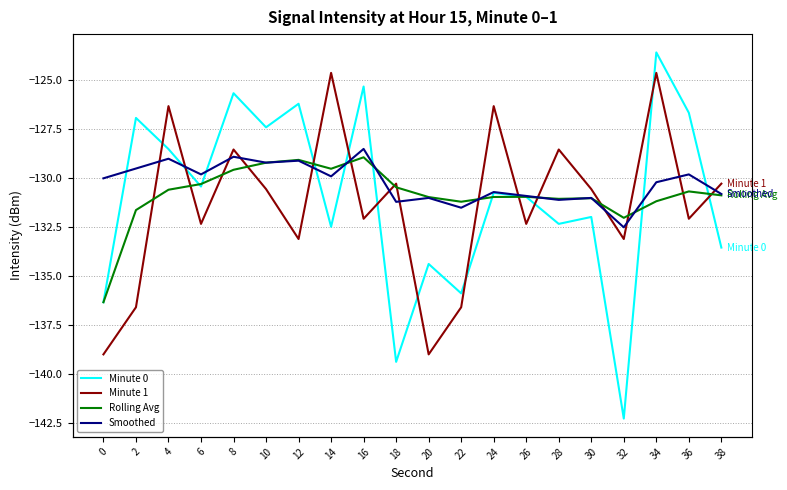

How many interior local peaks does the Smoothed series have?

8